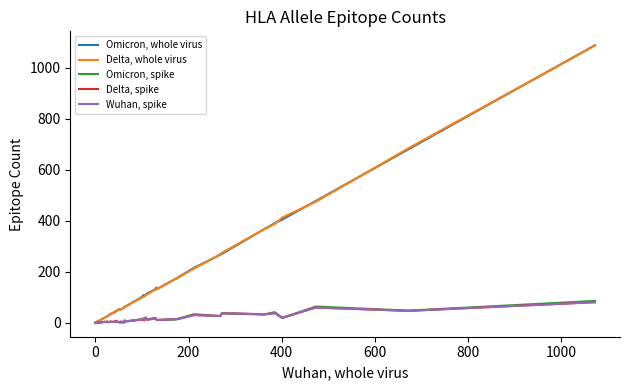

What is the difference between the maximum and second lowest values in the Wuhan, spike series?

81